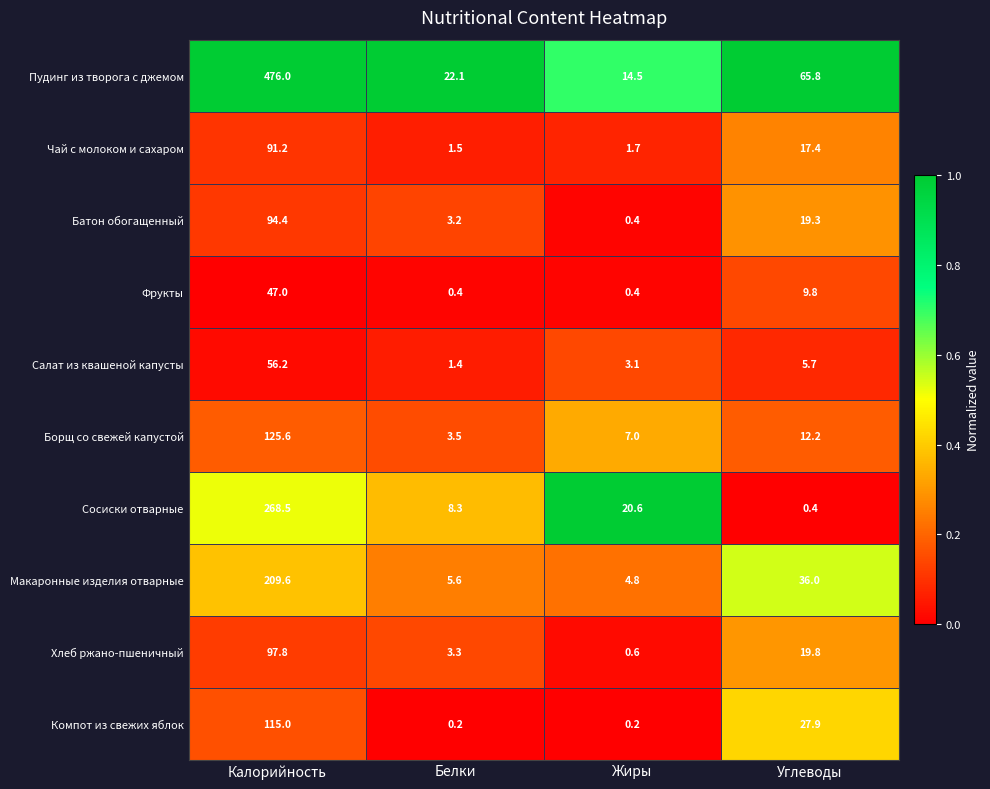

What is the difference between the maximum and minimum values in the Салат из квашеной капусты series?

54.8